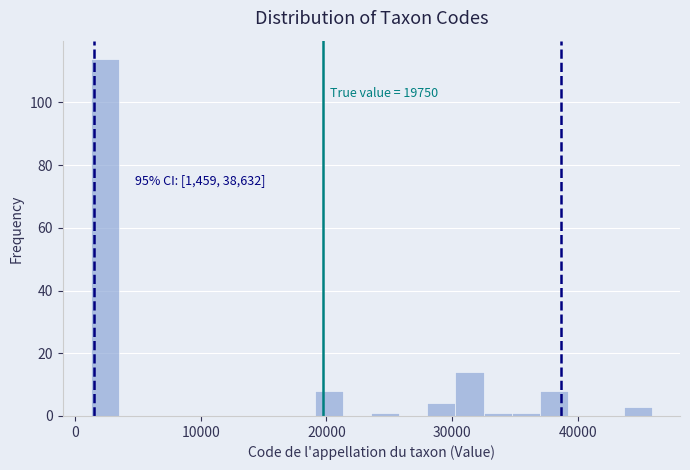

Around what value on the x-axis is the tallest bar? Give the approximate position of its centre, as read against the axis.

2000